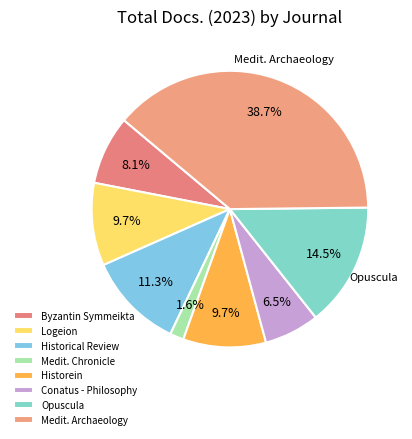

What percentage is NOT represented by Historein?

90.3%